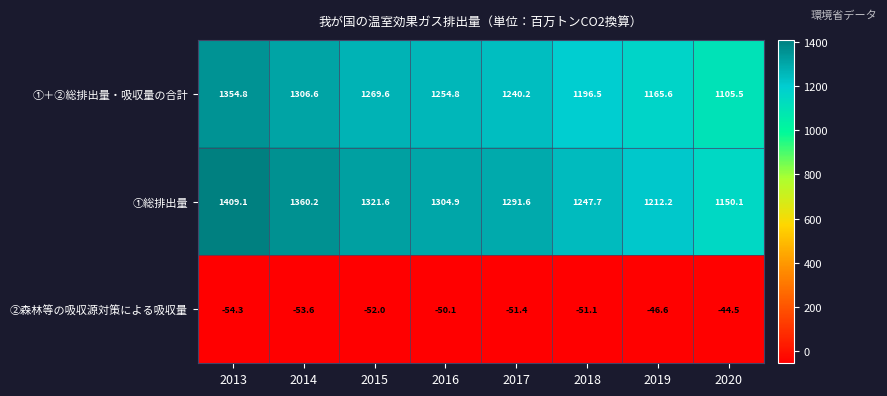

What is the difference between the second highest and second lowest values in the ①＋②総排出量・吸収量の合計 series?

141.0